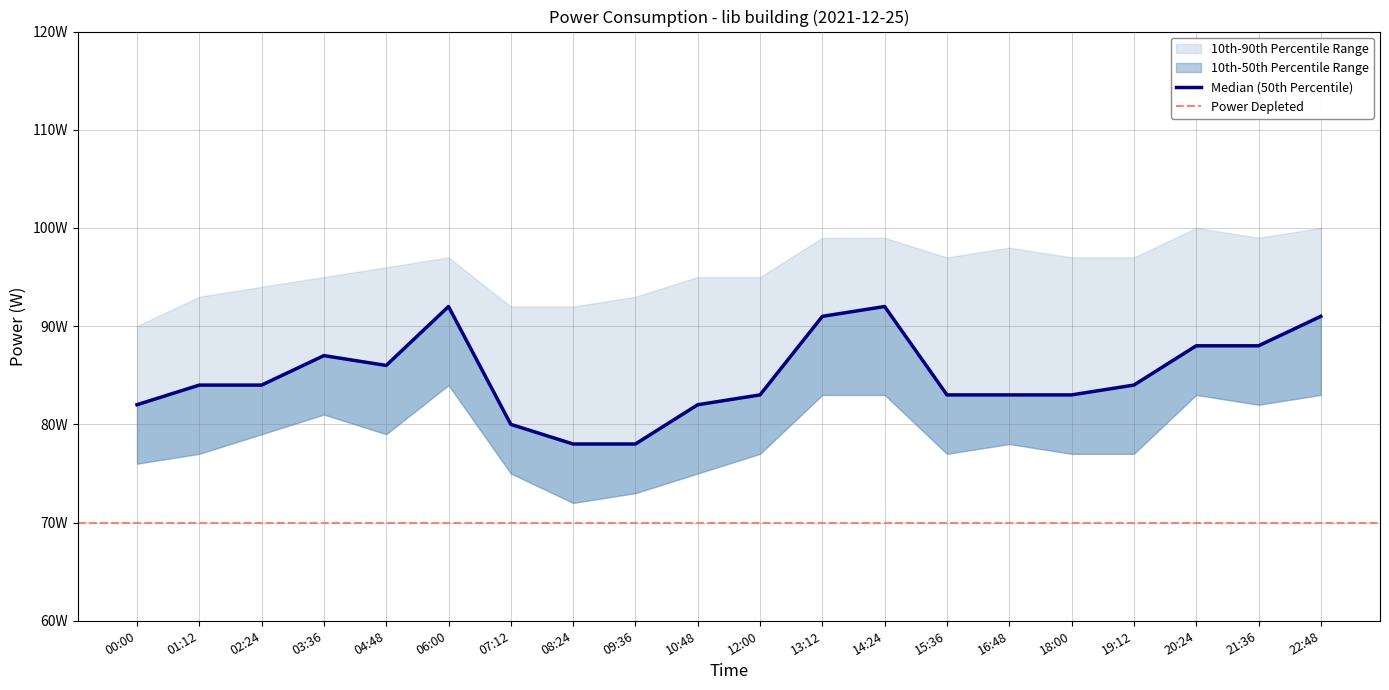

At which label does p50 first exceed 86?

03:36